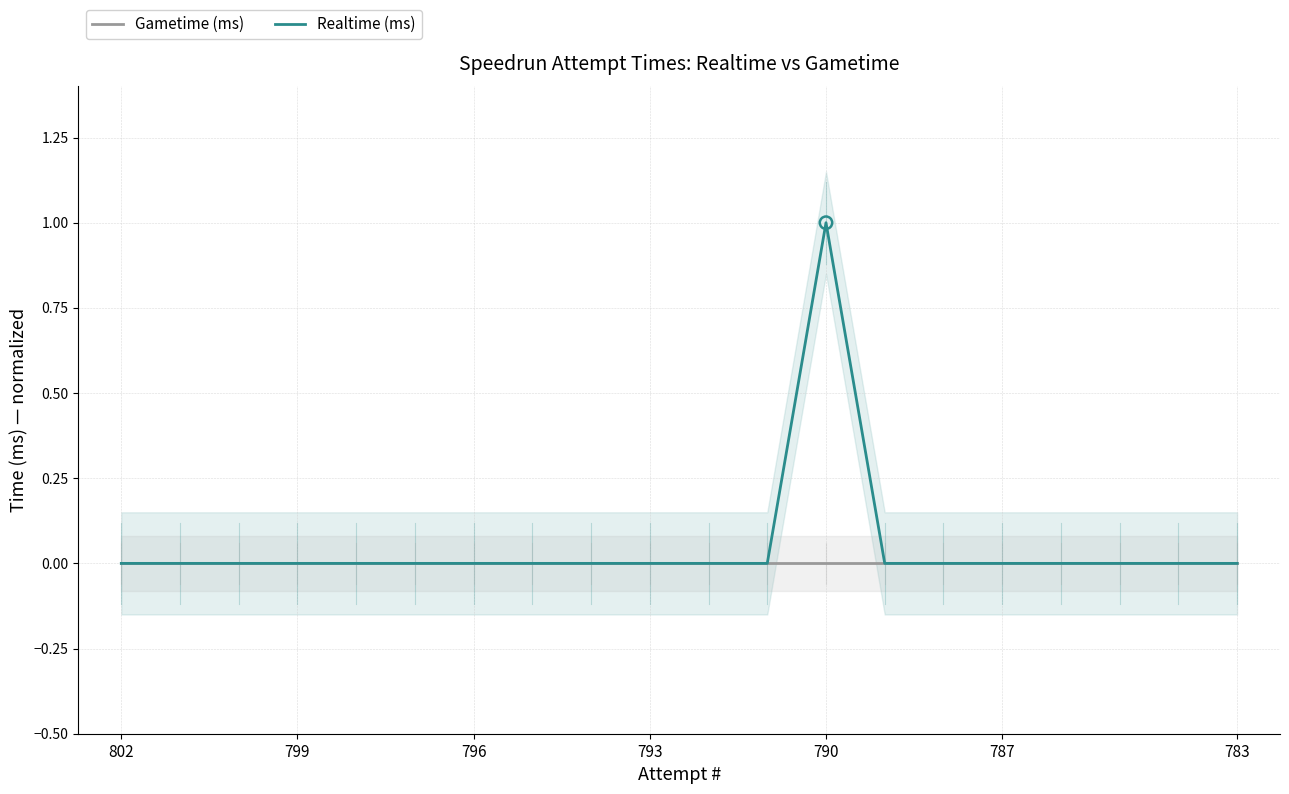

Which series contains the highest Y value?

Realtime (ms)